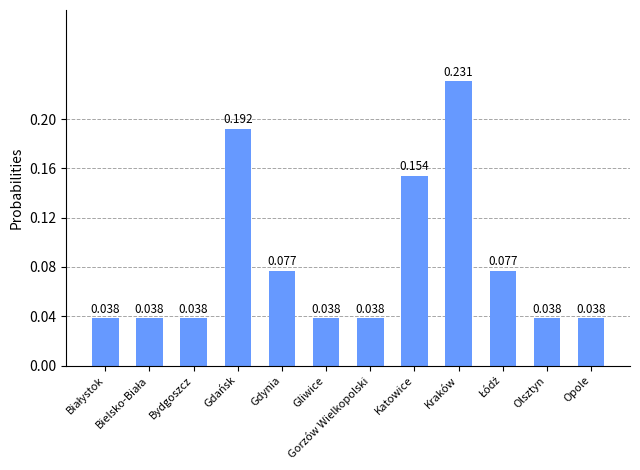

What is the label of the 9th bar from the left?

Kraków